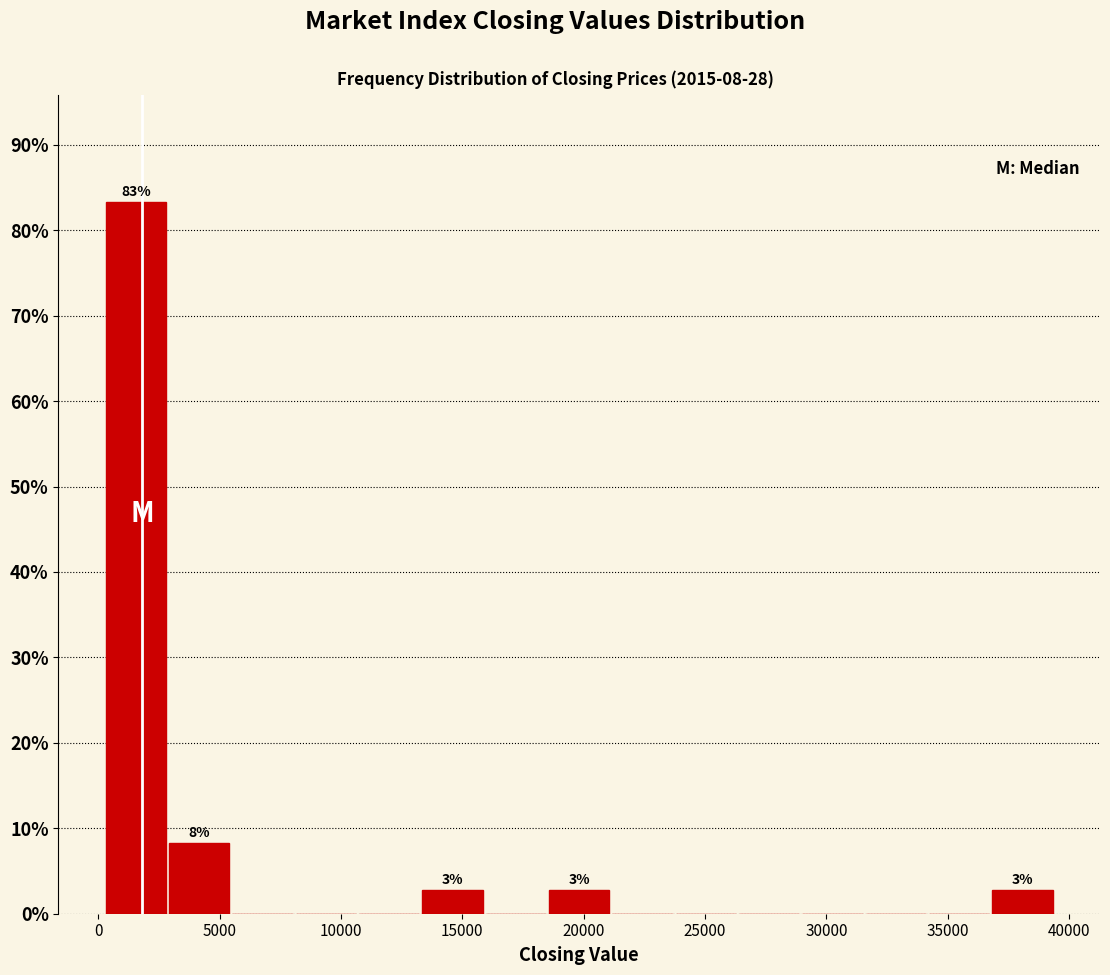

Which range on the x-axis has the tallest bar?

500 to 3000